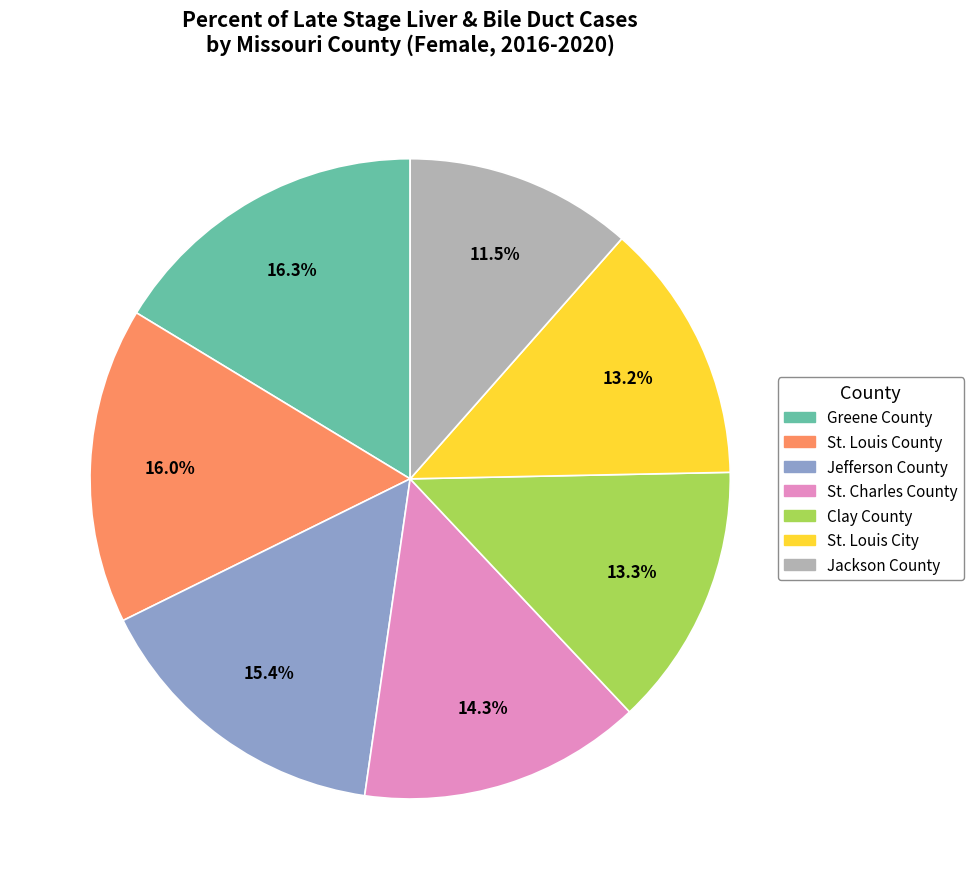

Approximately how many times larger is the value at St. Charles County compared to Greene County?

0.9